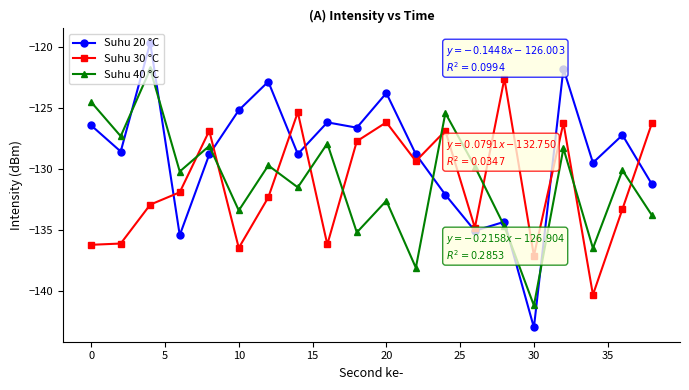

What is the value of the Suhu 30 °C point at the 13th from the left?

-126.9